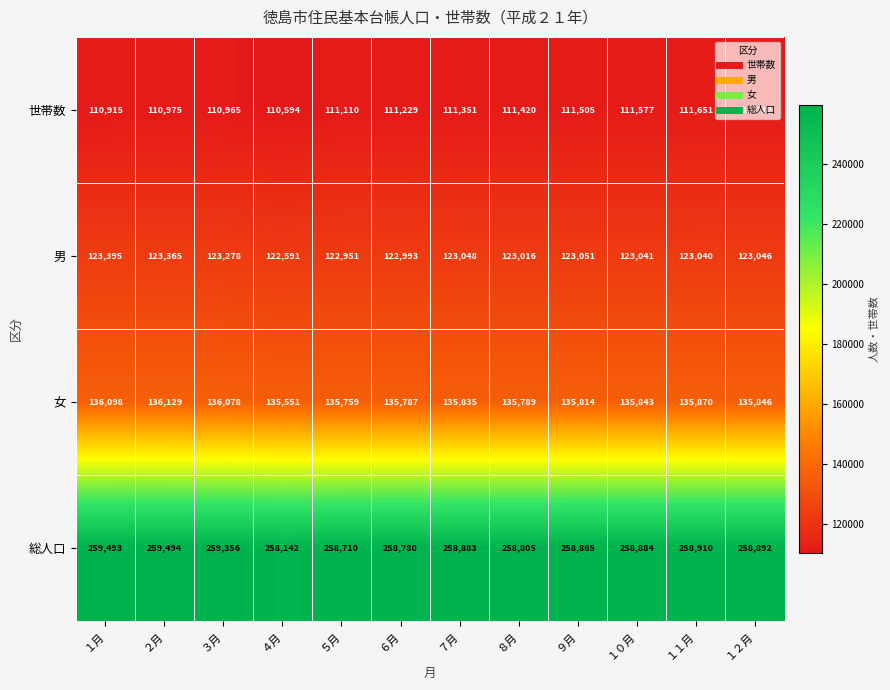

At which category does the chart reach its peak across all series?

２月